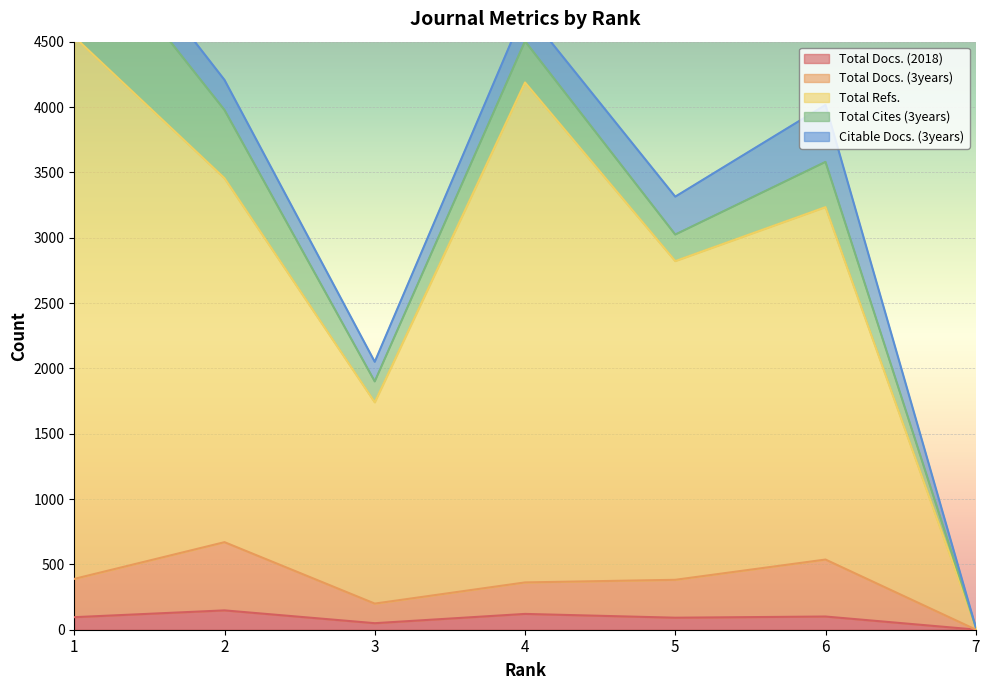

At which label does Total Docs. (2018) first exceed 96?

2